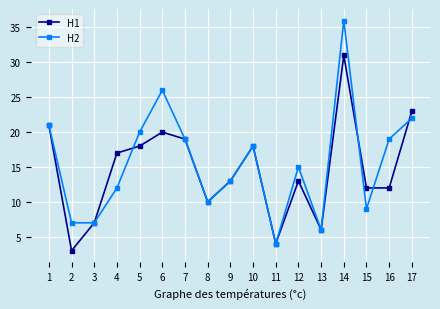

Does the chart have visible grid lines?

Yes